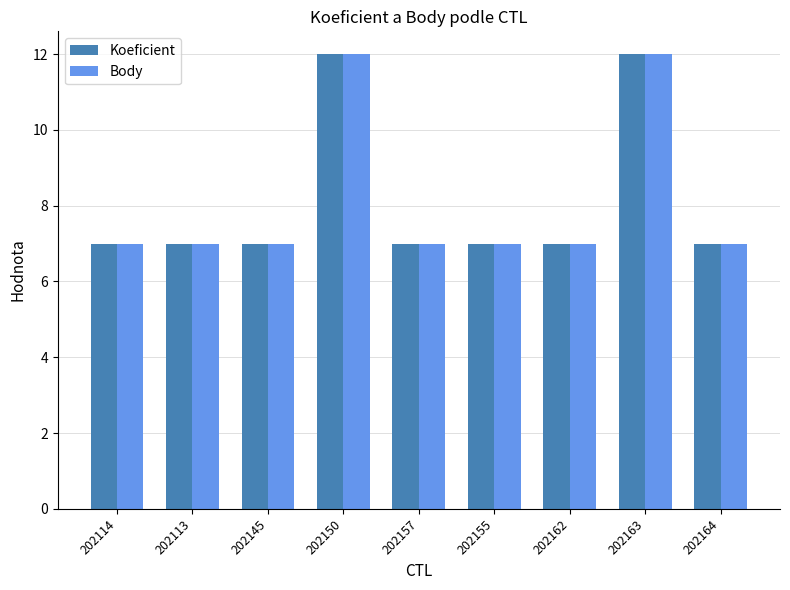

The value of Koeficient at 202164 is 7. True or false?

True